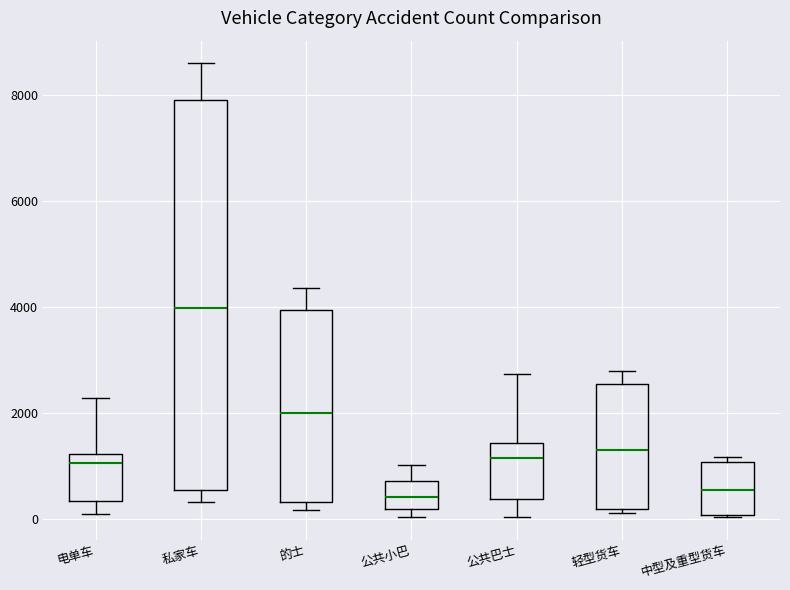

Comparing the boxes themselves (not the whiskers), which one is the tallest?

私家车